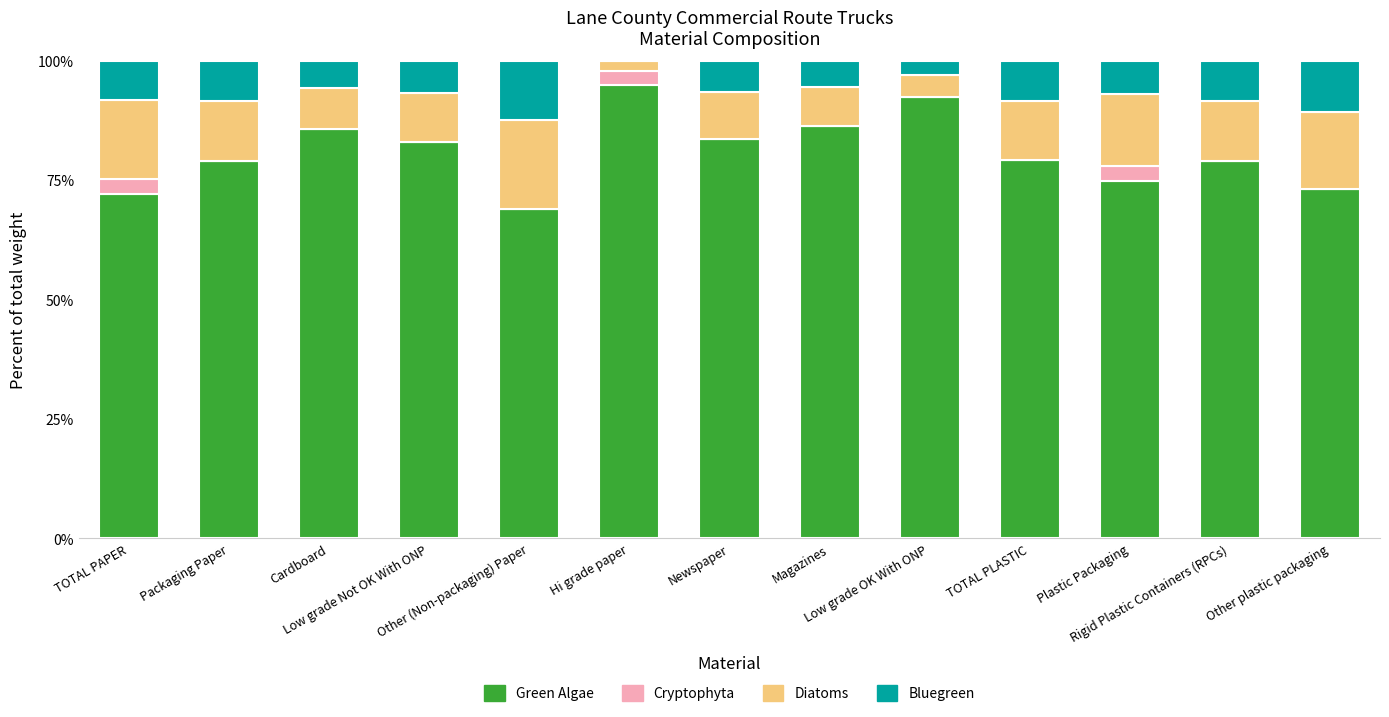

What are all the series names shown in the legend?

Green Algae, Cryptophyta, Diatoms, Bluegreen